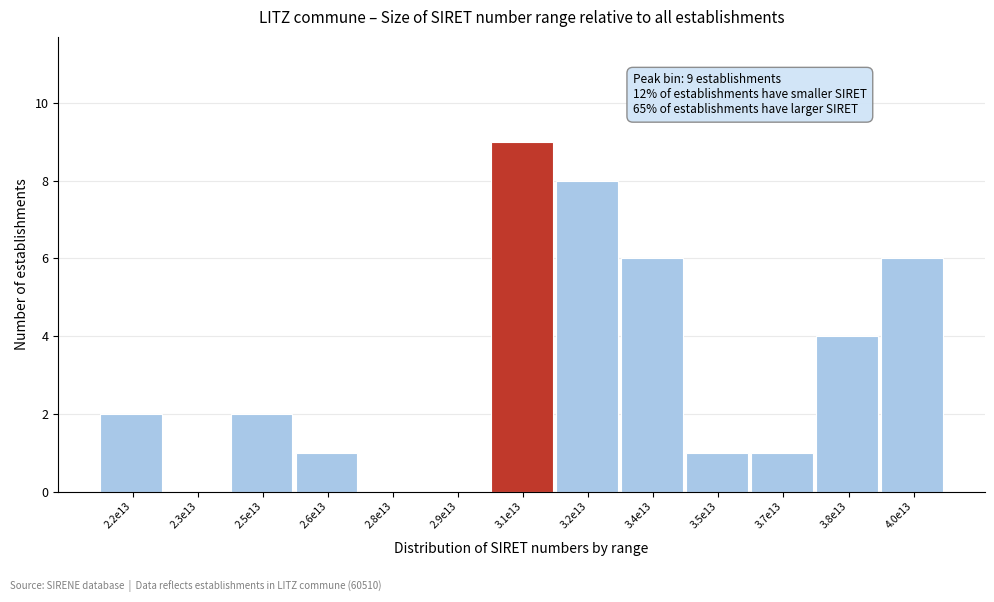

Reading right to left, list all the values displayed in this chart.

4.0e13=6	3.8e13=4	3.7e13=1	3.5e13=1	3.4e13=6	3.2e13=8	3.1e13=9	2.9e13=0	2.8e13=0	2.6e13=1	2.5e13=2	2.3e13=0	2.2e13=2